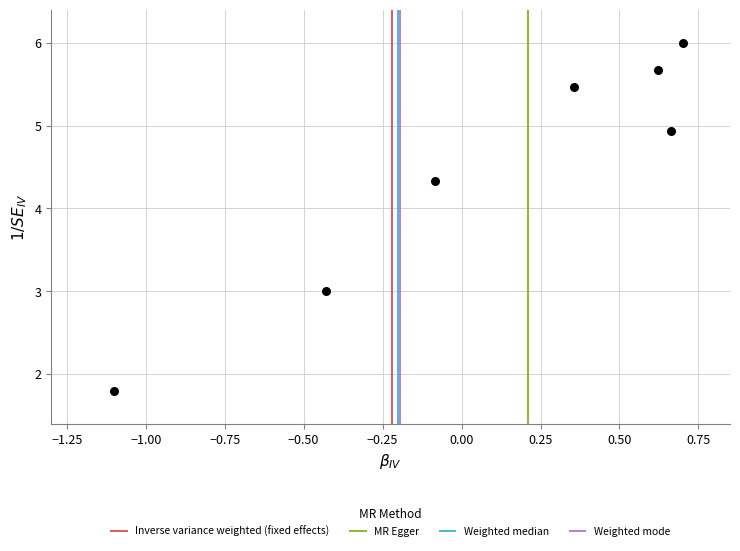

What is the average Y value?

4.5